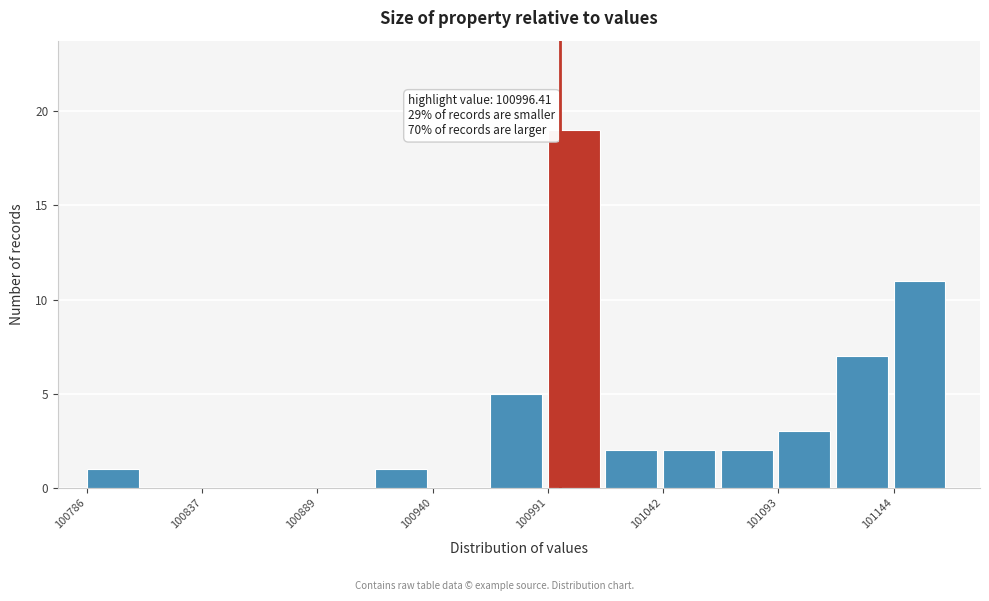

Read against the x-axis, roughly where is the centre of the tallest bar?

101000